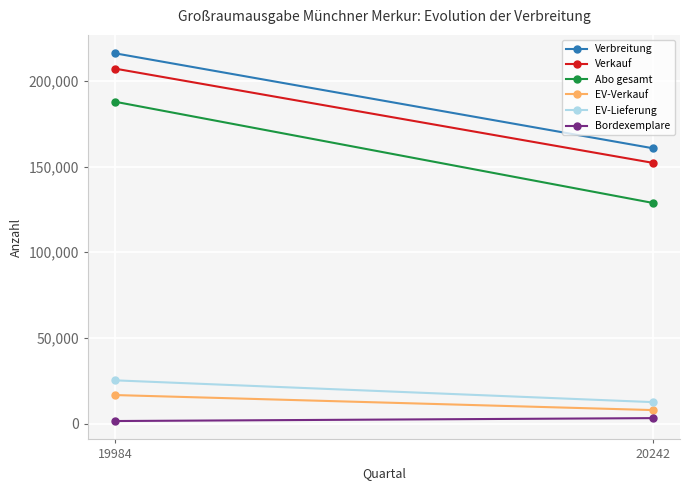

At 20242, list the series in order from smallest to largest.

Bordexemplare, EV-Verkauf, EV-Lieferung, Abo gesamt, Verkauf, Verbreitung